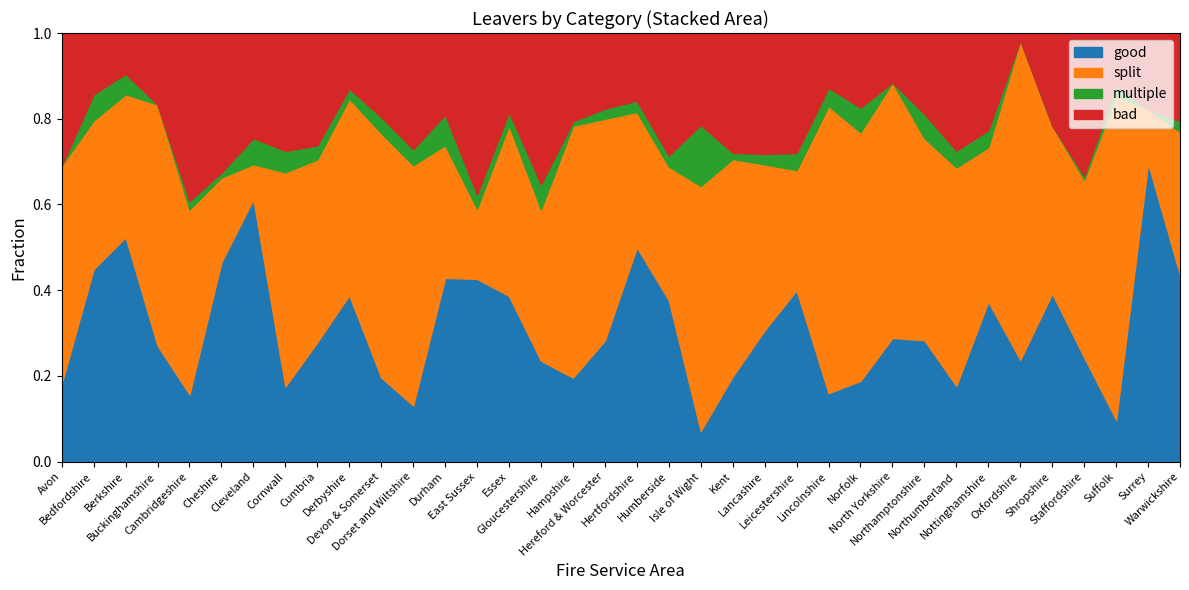

What are all the series names shown in the legend?

good, split, multiple, bad